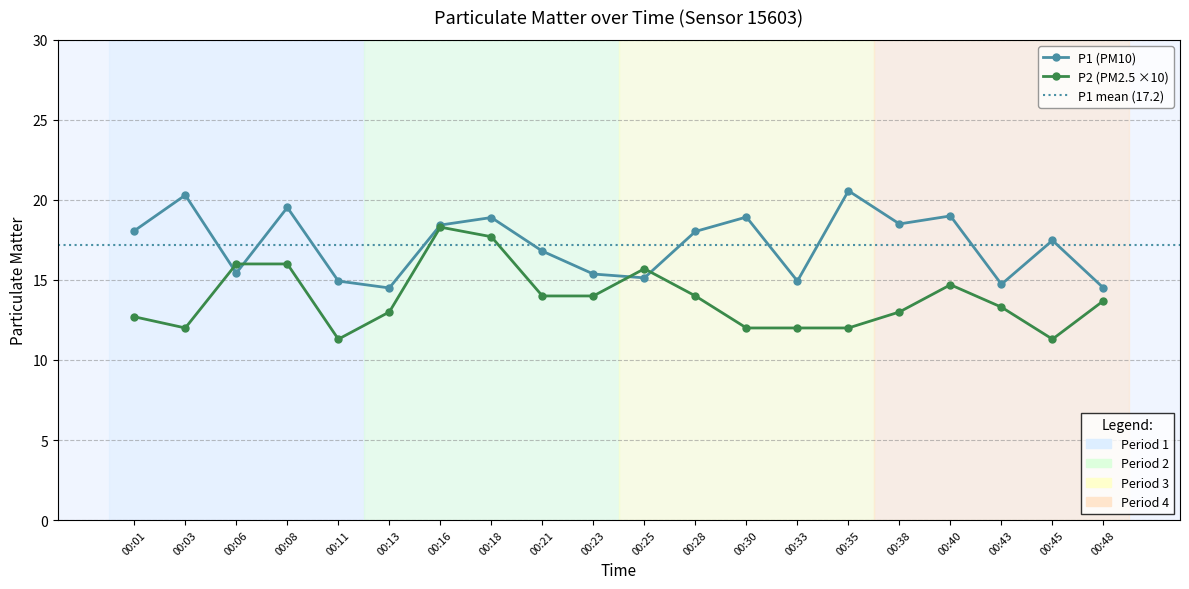

At which category does the chart reach its peak across all series?

00:35